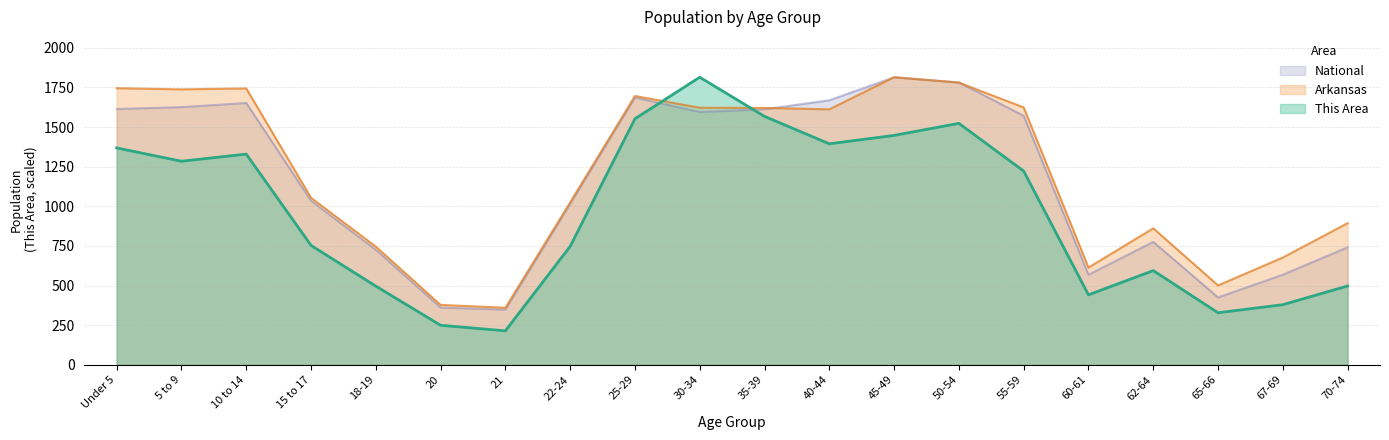

At which category does the chart reach its peak across all series?

30-34